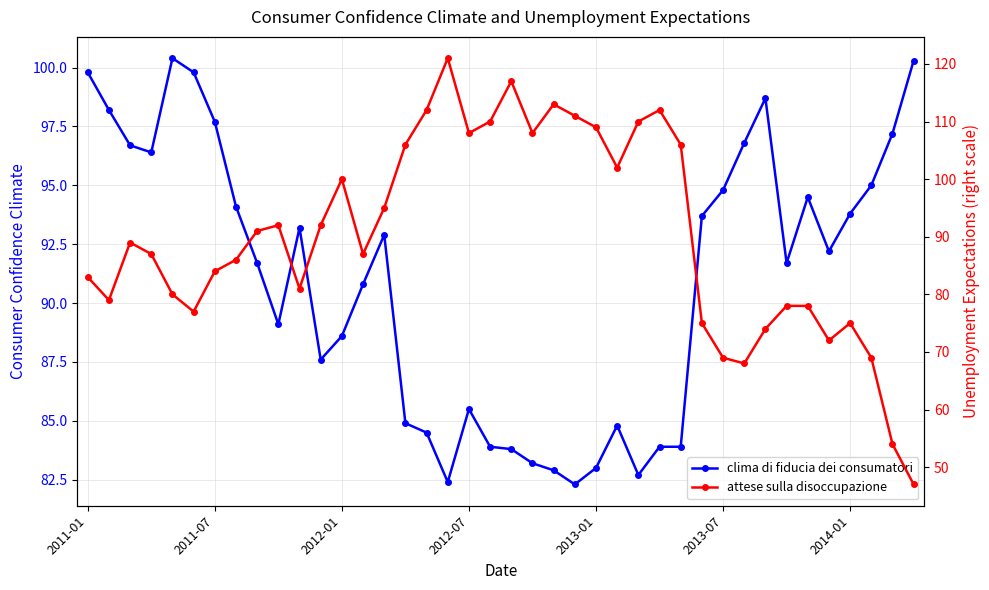

What value does the clima di fiducia dei consumatori series have at 2011-01?

99.8